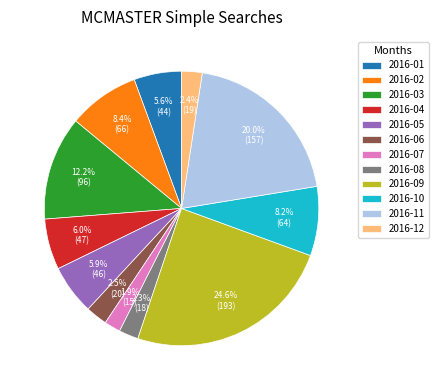

Which category has the biggest portion of the pie?

2016-09